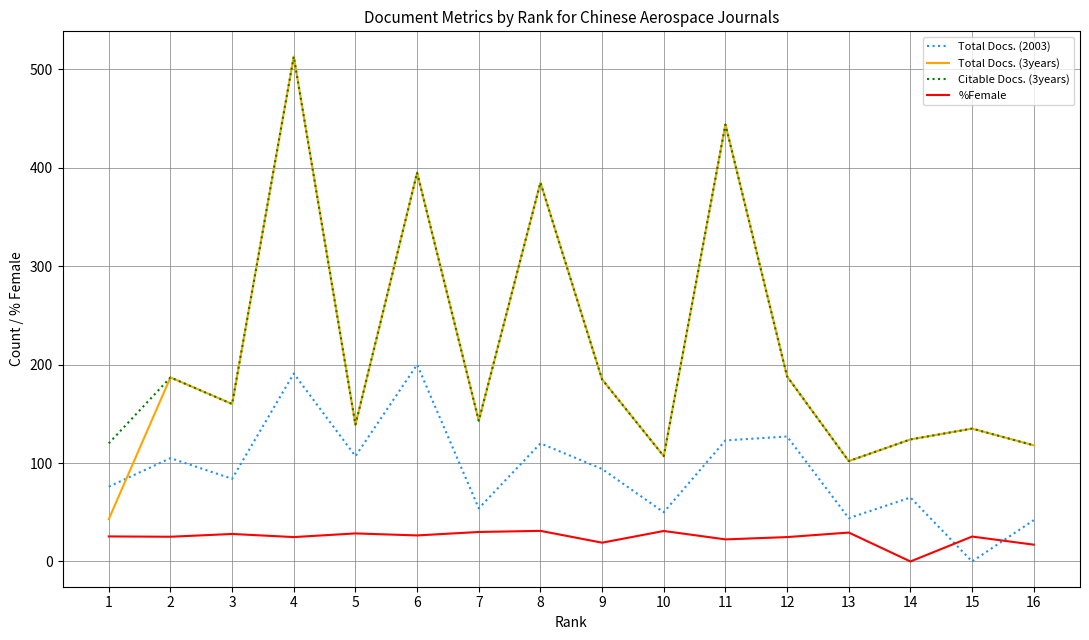

Where is the first local maximum for Citable Docs. (3years)?

2